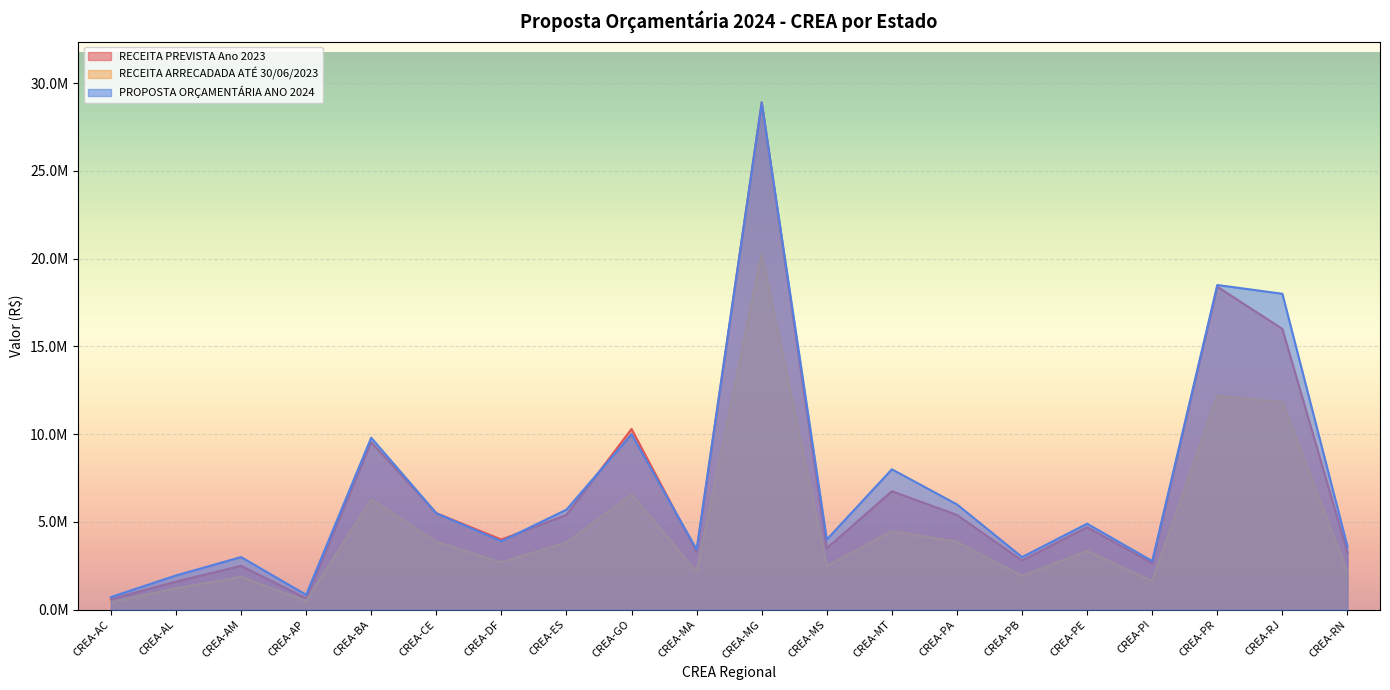

List the series in order of their peak value, highest first.

RECEITA PREVISTA Ano 2023, PROPOSTA ORÇAMENTÁRIA ANO 2024, RECEITA ARRECADADA ATÉ 30/06/2023